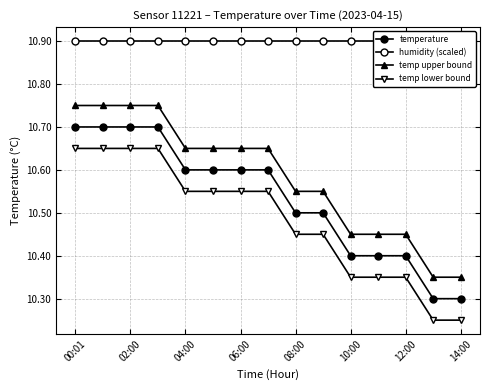

List the series in order of their peak value, lowest first.

temp lower bound, temperature, temp upper bound, humidity (scaled)